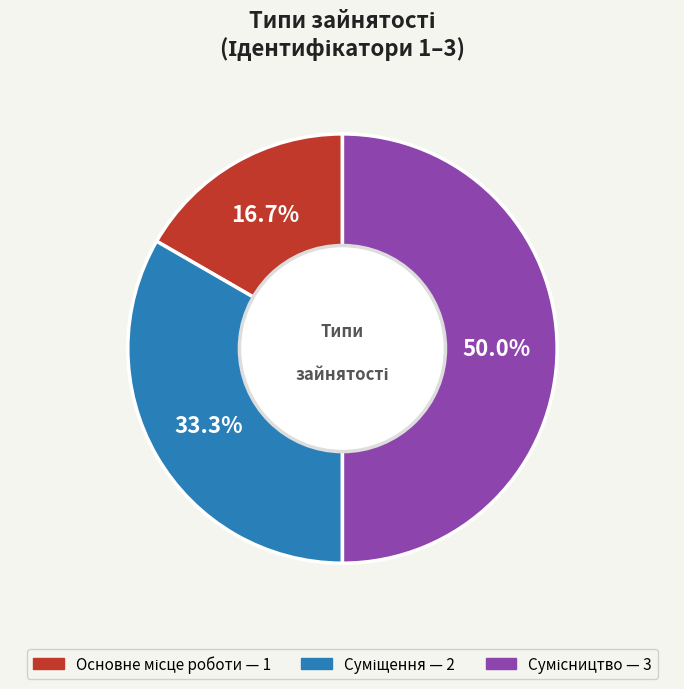

Which category has the smallest portion of the pie?

Основне місце роботи